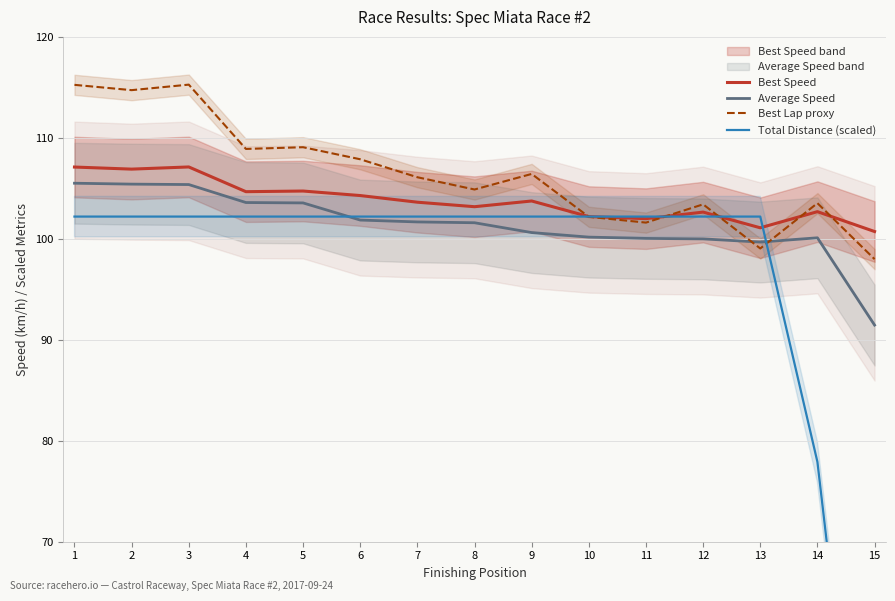

Read the Average Speed value at 7.

101.7